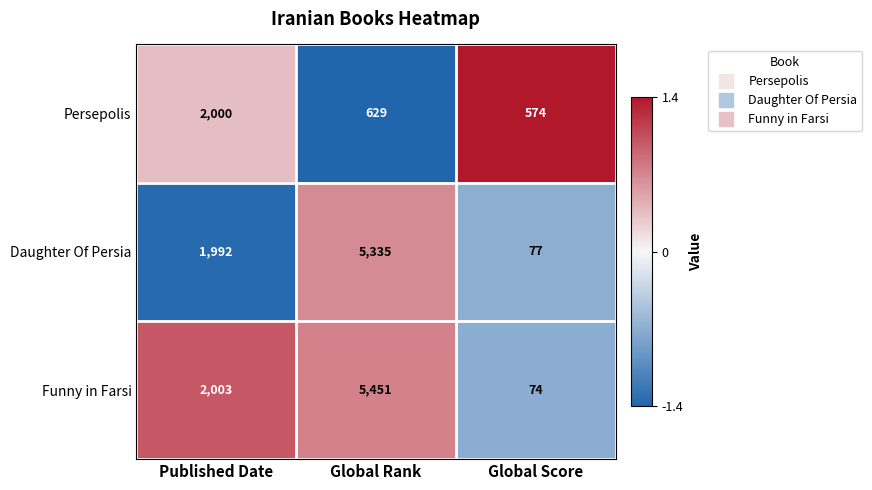

What is the difference between the maximum and minimum values in the Persepolis series?

1426